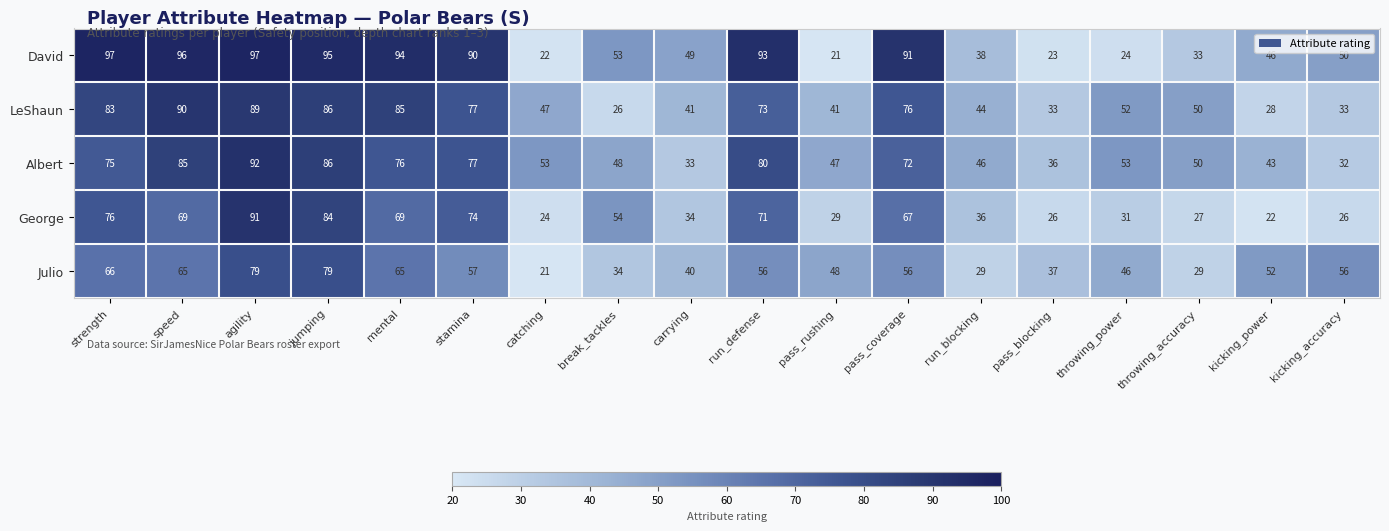

Between mental and catching, which series saw the biggest shift?

David